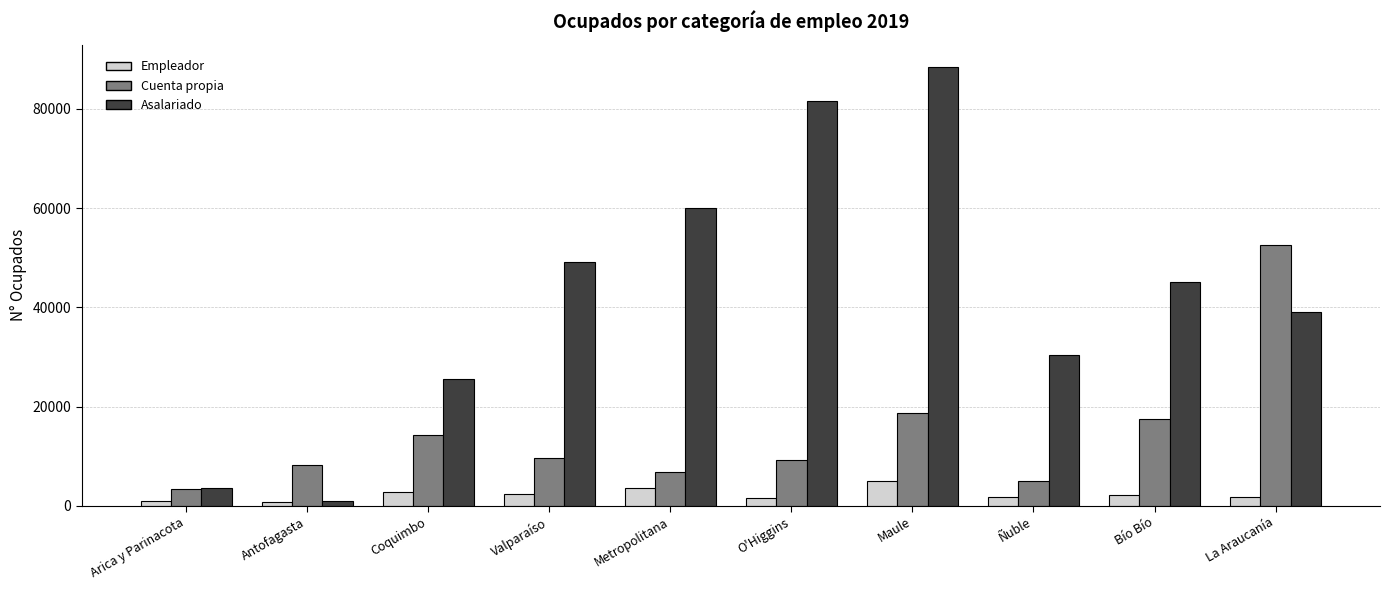

Which series has the largest range (max minus min)?

Asalariado